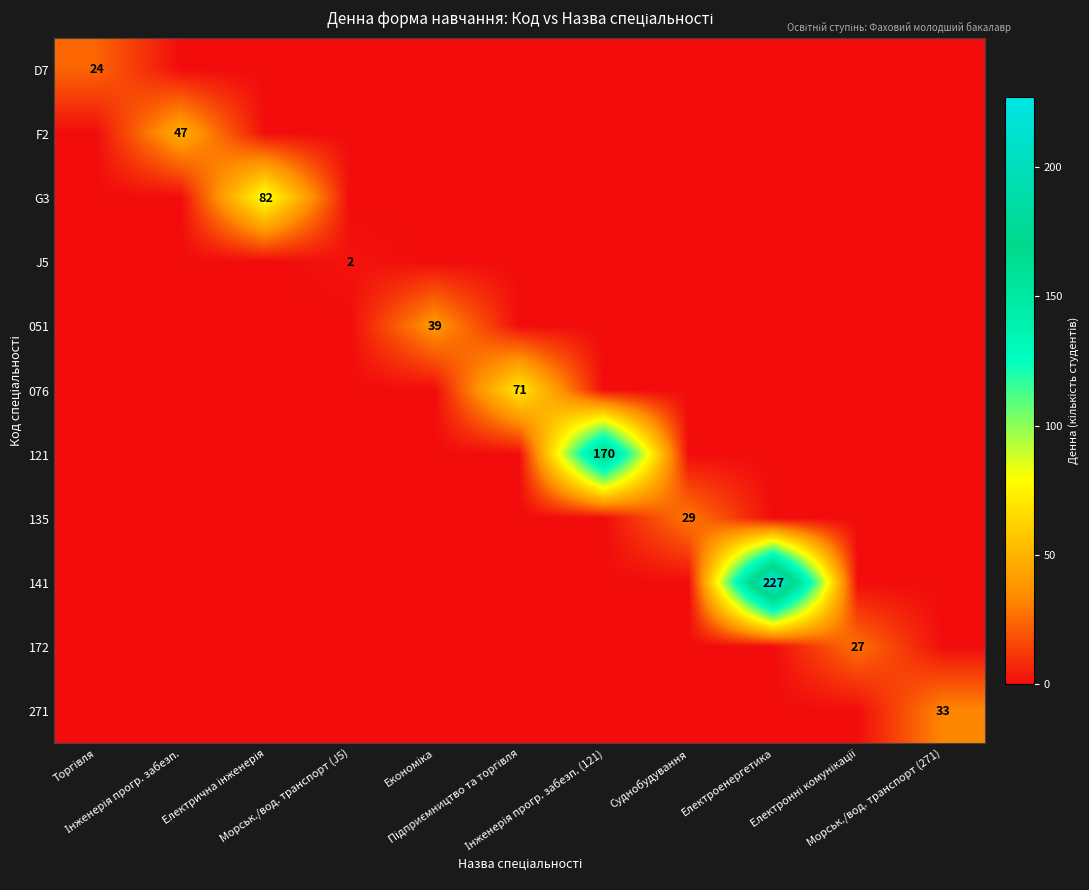

The value of 135 at Суднобудування is 29. True or false?

True